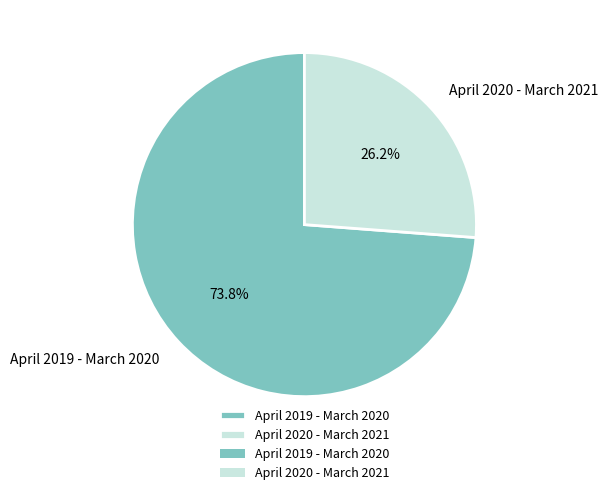

To the nearest percent, what is the average slice percentage?

50%